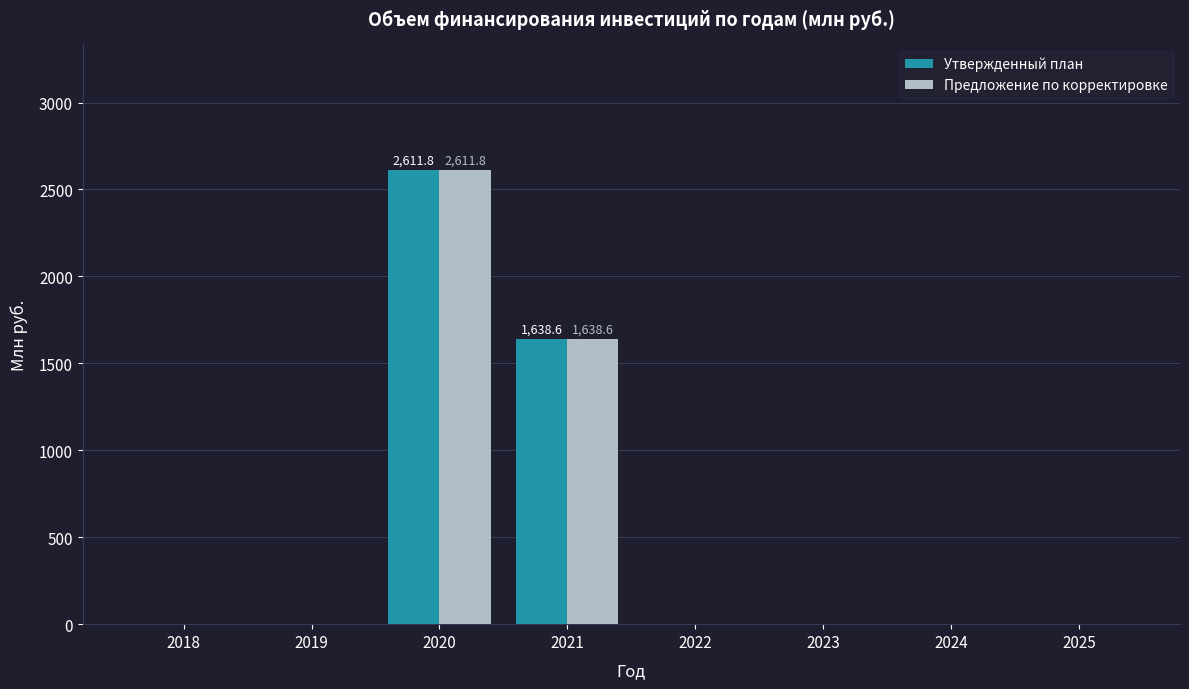

What are all the series names shown in the legend?

Утвержденный план, Предложение по корректировке